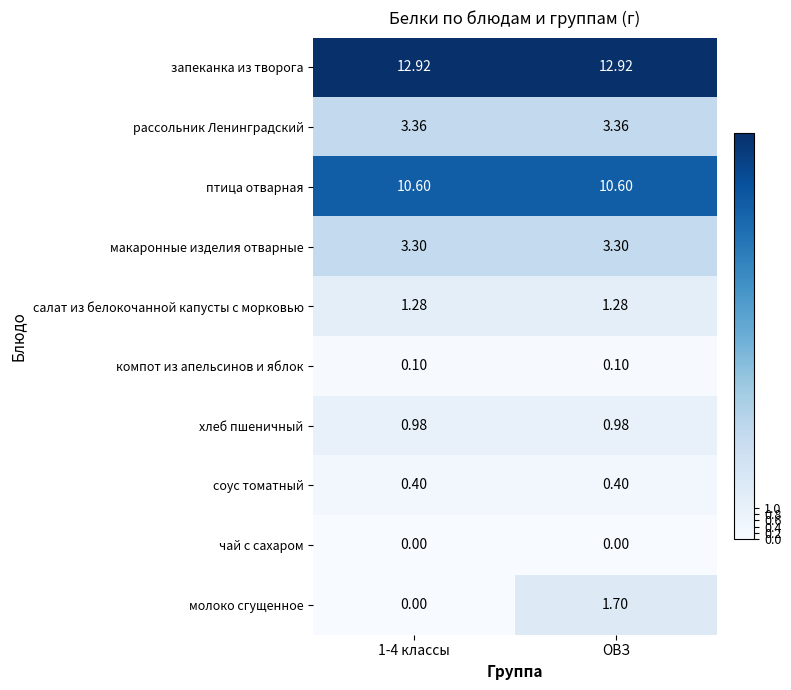

What is the difference between the highest and lowest values at 1-4 классы?

12.9